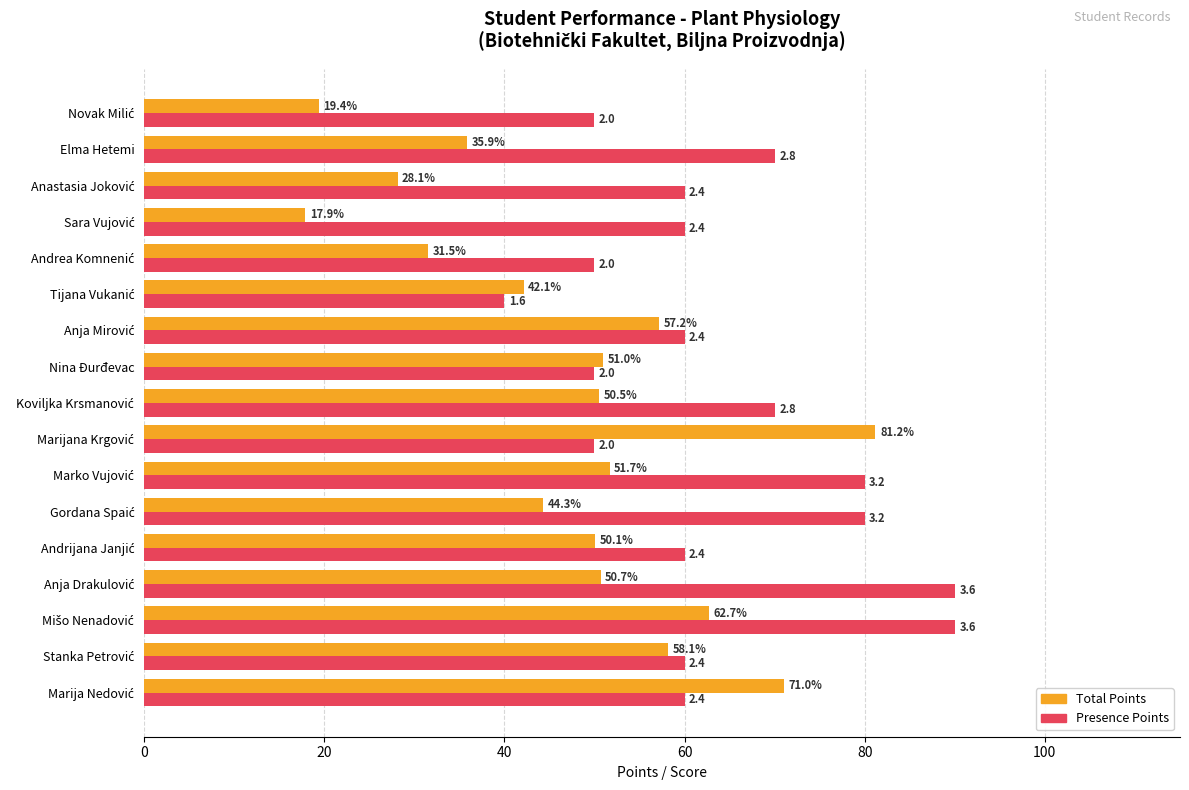

What is the maximum value shown in the chart?

90.0